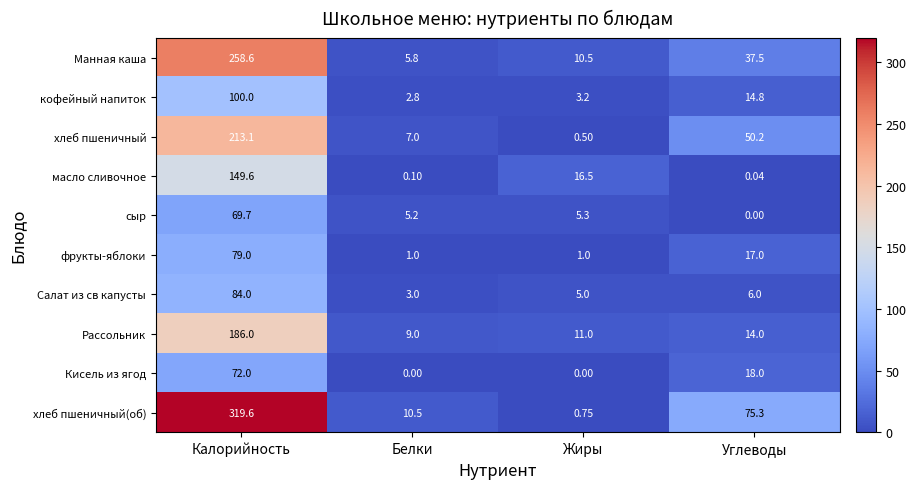

Rank the series by their maximum value, from highest to lowest.

хлеб пшеничный(об), Манная каша, хлеб пшеничный, Рассольник, масло сливочное, кофейный напиток, Салат из св капусты, фрукты-яблоки, Кисель из ягод, сыр